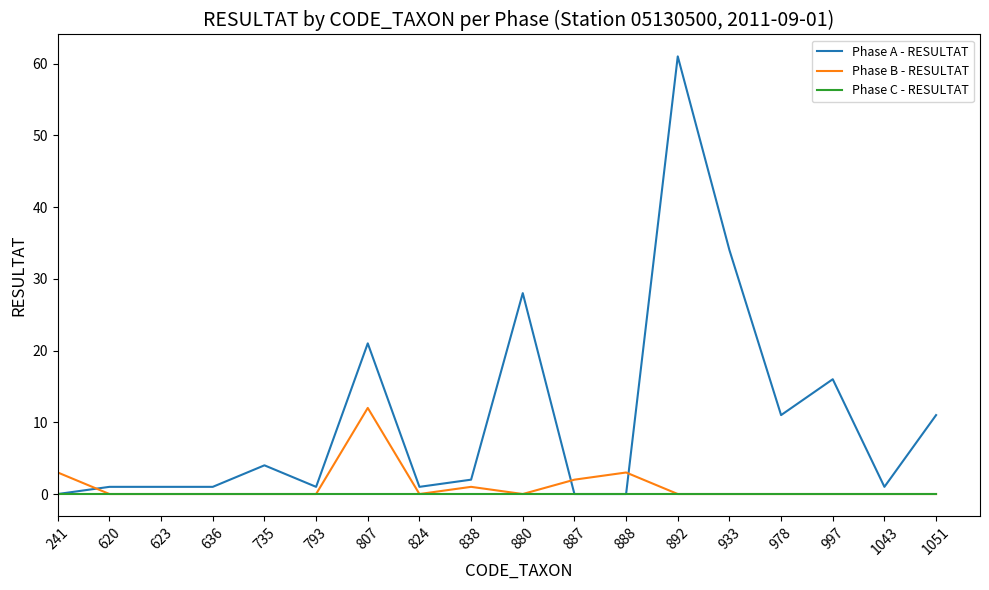

True or false: Phase A - RESULTAT and Phase B - RESULTAT cross at least once.

True